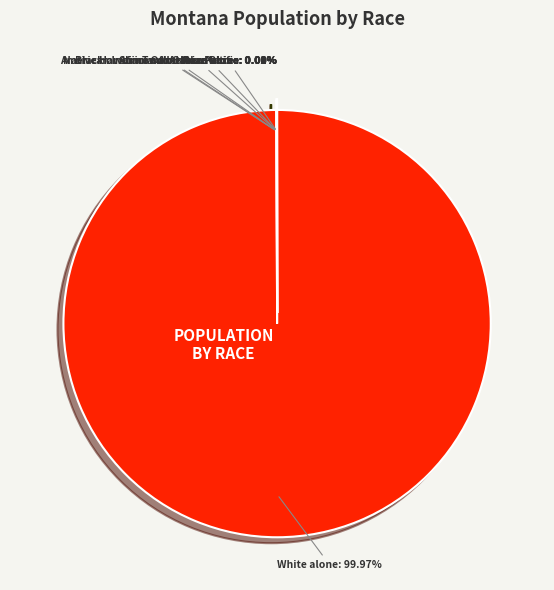

What is the majority slice?

White alone